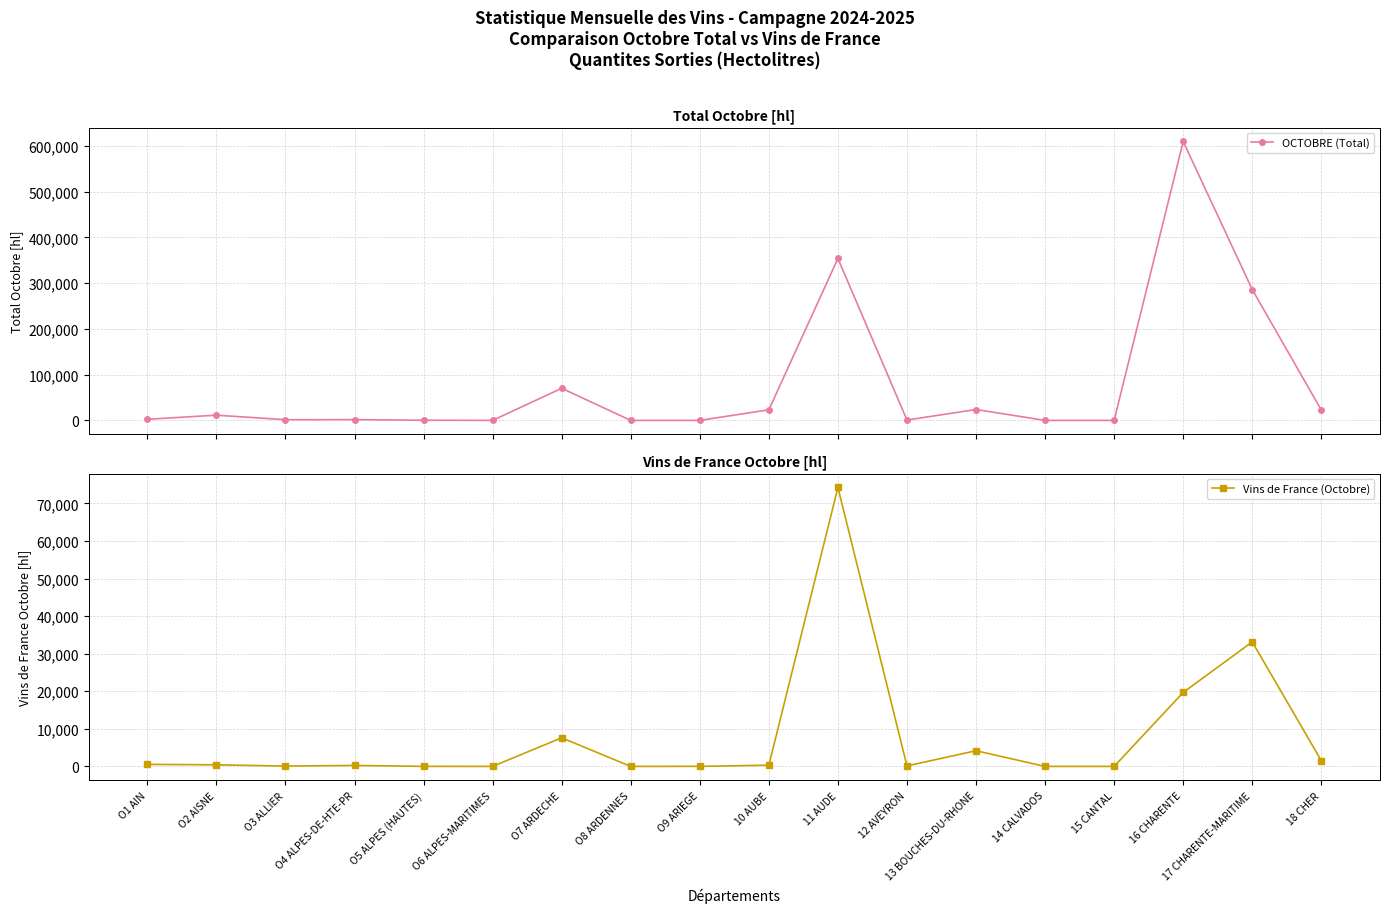

Does the chart have visible grid lines?

Yes